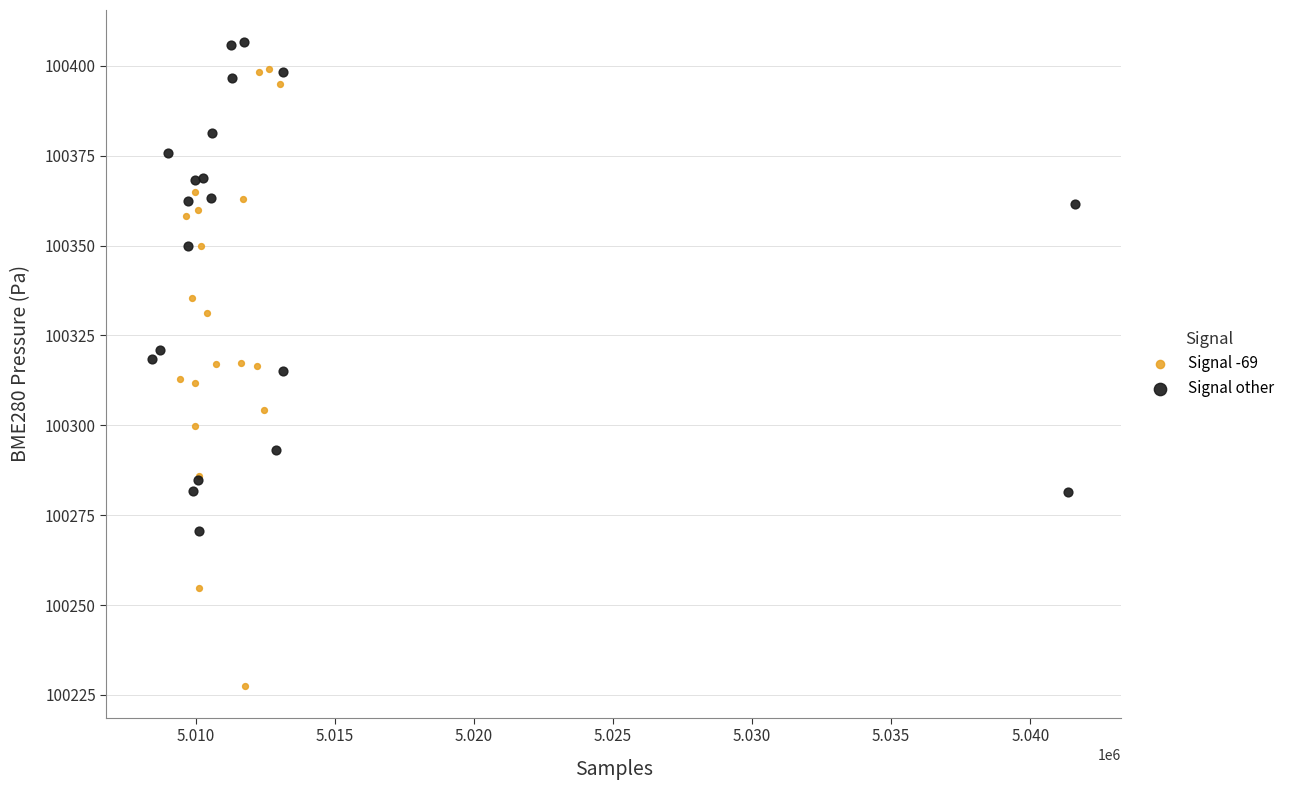

Which series contains the lowest Y value?

Signal -69